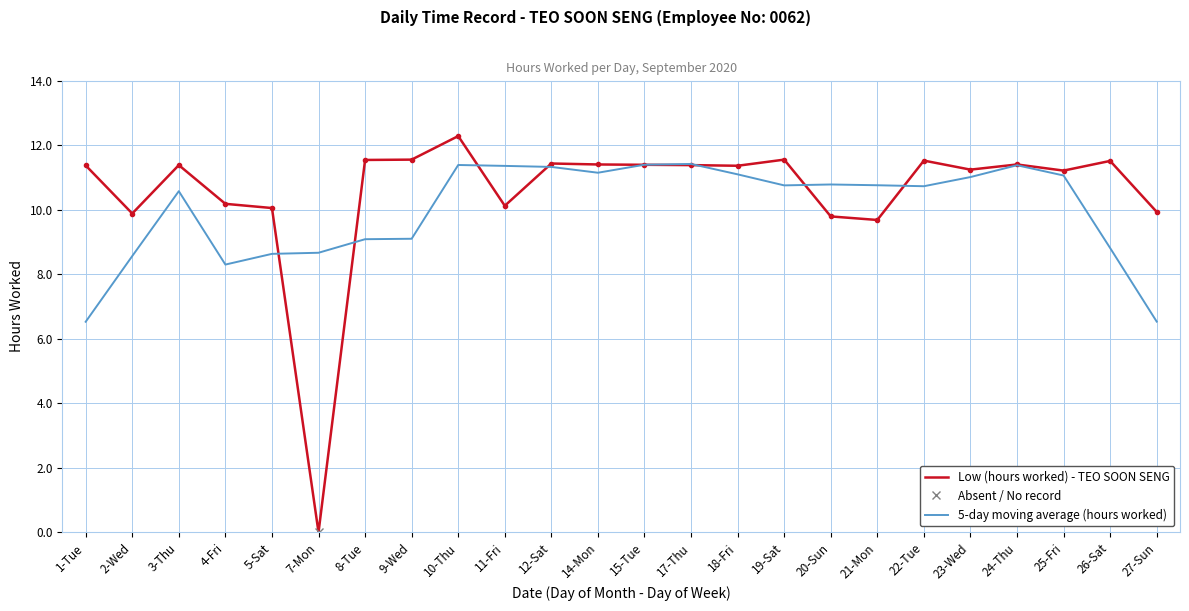

True or false: Low (hours worked) - TEO SOON SENG and 5-day moving average (hours worked) intersect in this chart.

True